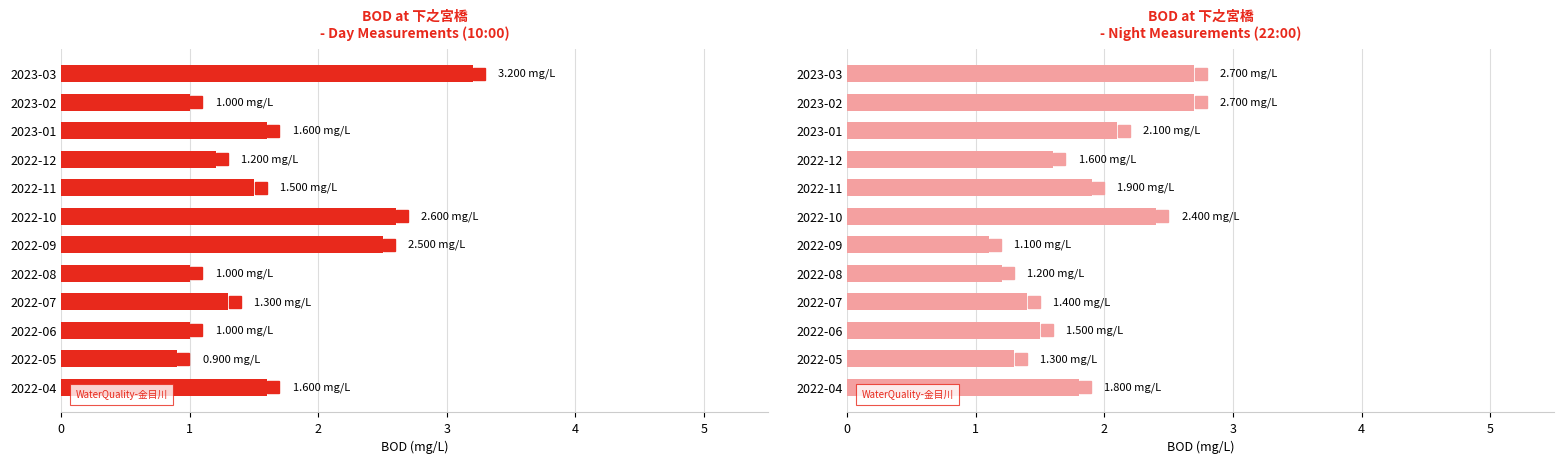

What is the difference between the maximum and second lowest values in the Day (10:00) series?

2.2